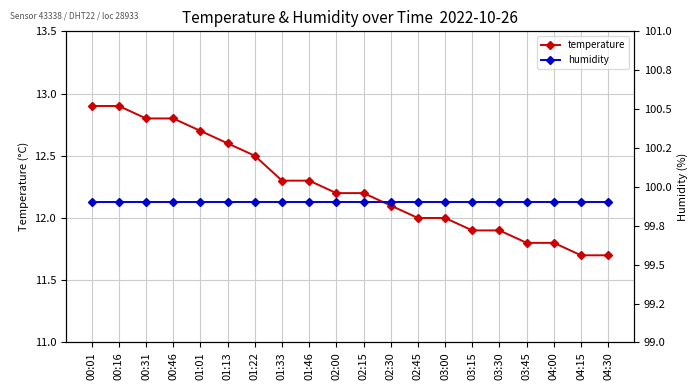

What is the approximate value of humidity at 03:45?

99.9